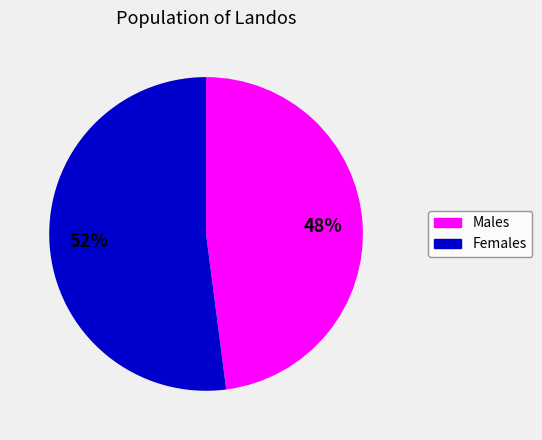

To the nearest percent, what is the difference between the largest and smallest slice percentages?

4%